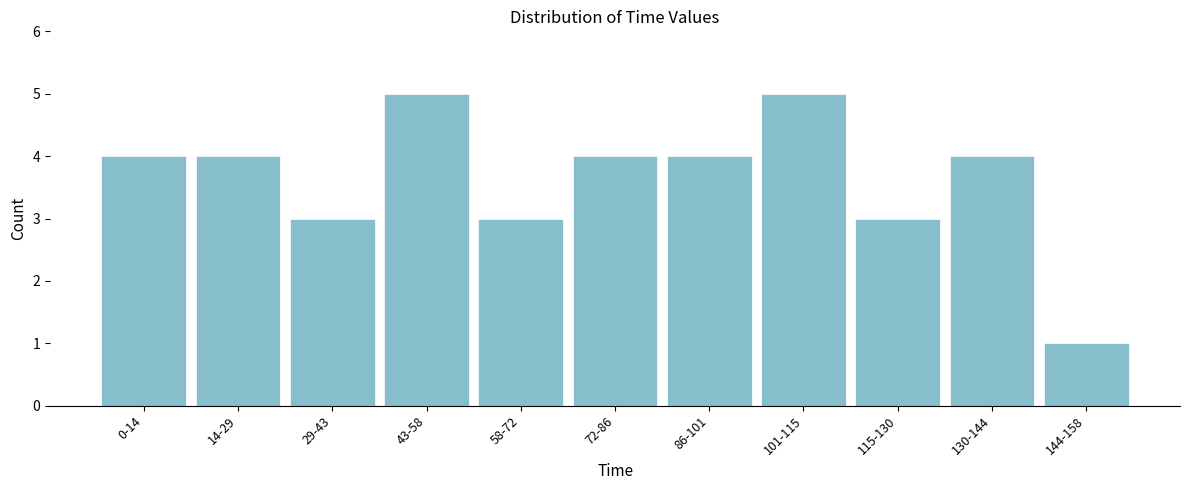

Reading left to right, what are all the values shown in this chart?

0-14=4	14-29=4	29-43=3	43-58=5	58-72=3	72-86=4	86-101=4	101-115=5	115-130=3	130-144=4	144-158=1